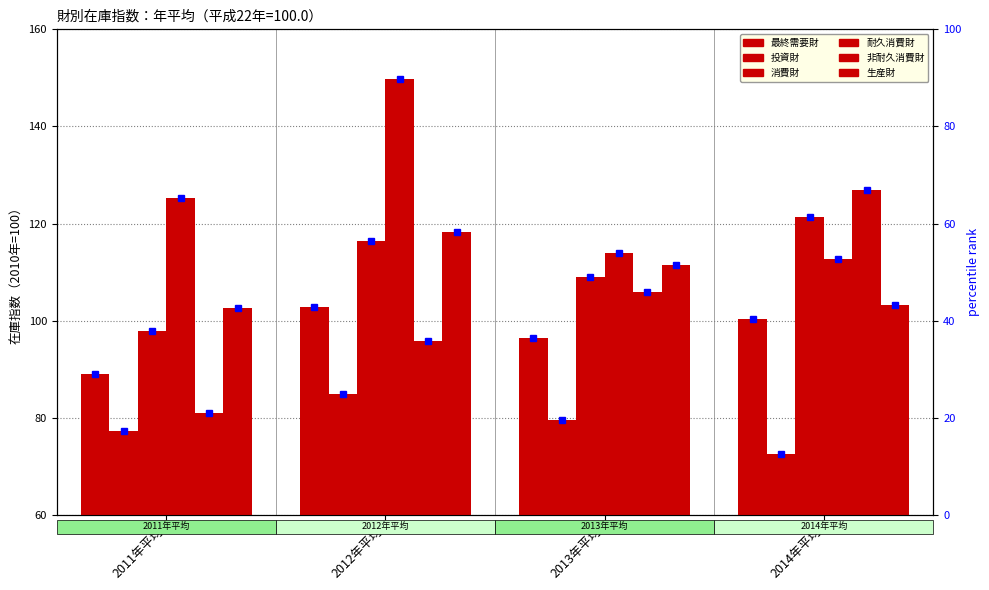

What is the highest value of the 投資財 series?

84.9